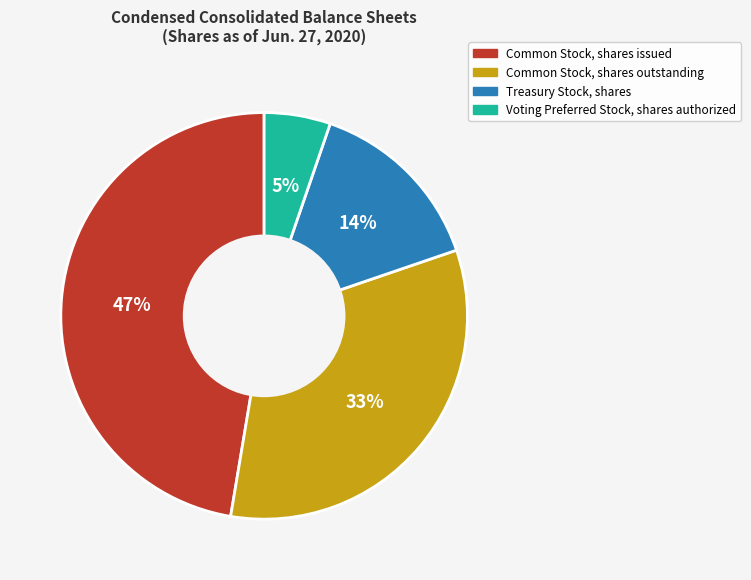

To the nearest percent, what is the difference between the Common Stock, shares outstanding and Common Stock, shares issued slice percentages?

14%